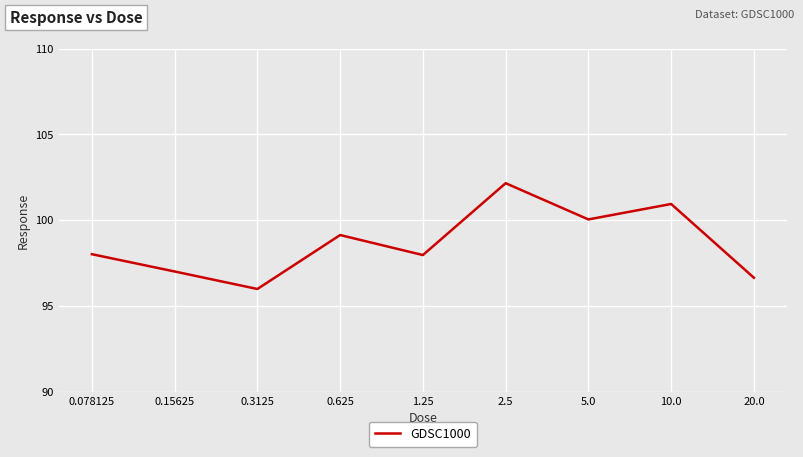

The value at 0.078125 is 159.1. True or false?

False